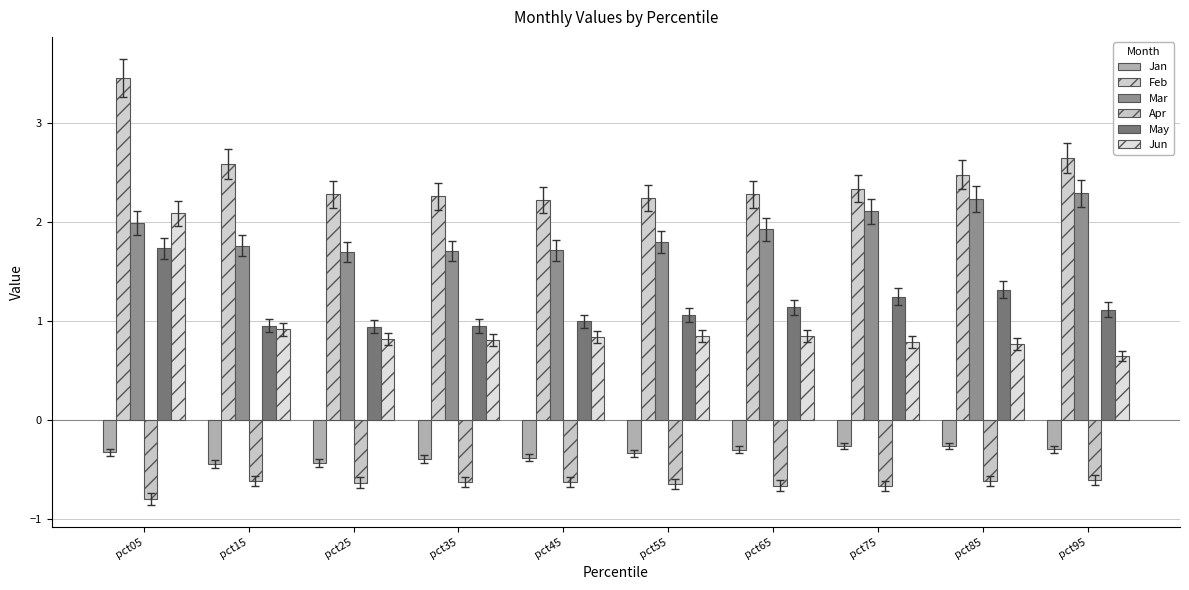

What is the spread (max minus min) of values at pct75?

3.0